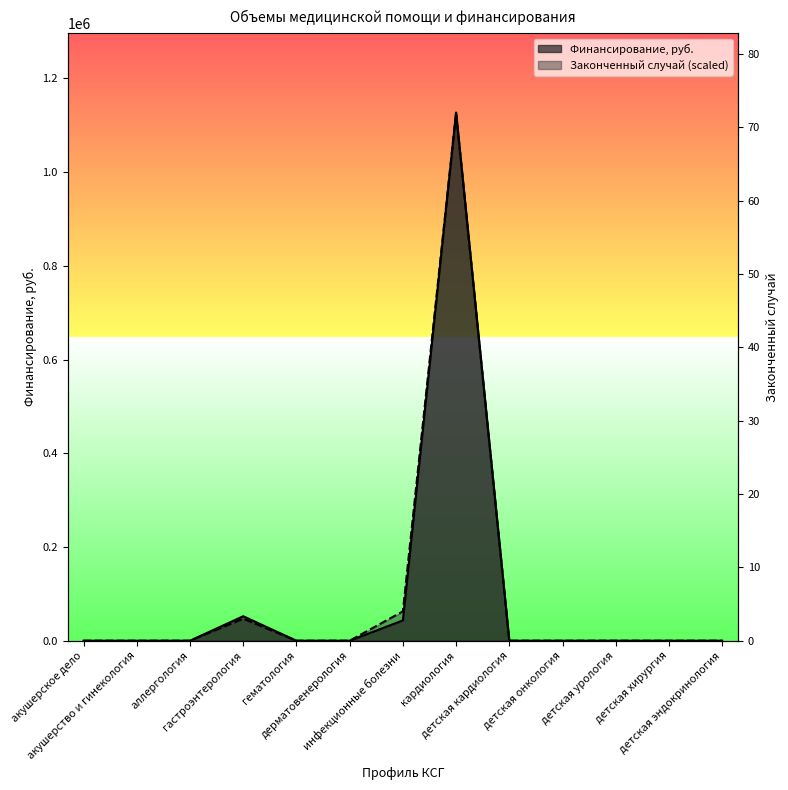

The Финансирование, руб. series shows 0.0 at гематология. True or false?

True